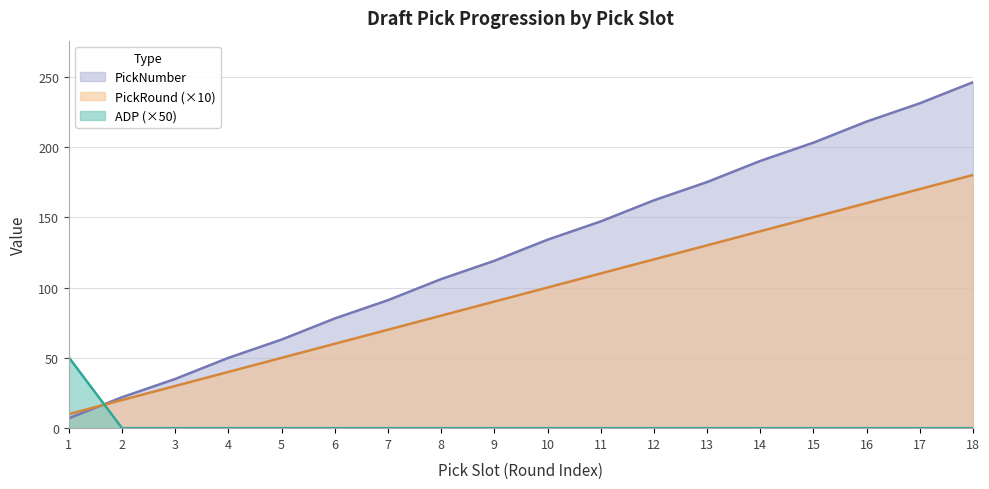

What are all the series names shown in the legend?

PickNumber, PickRound (×10), ADP (×50)